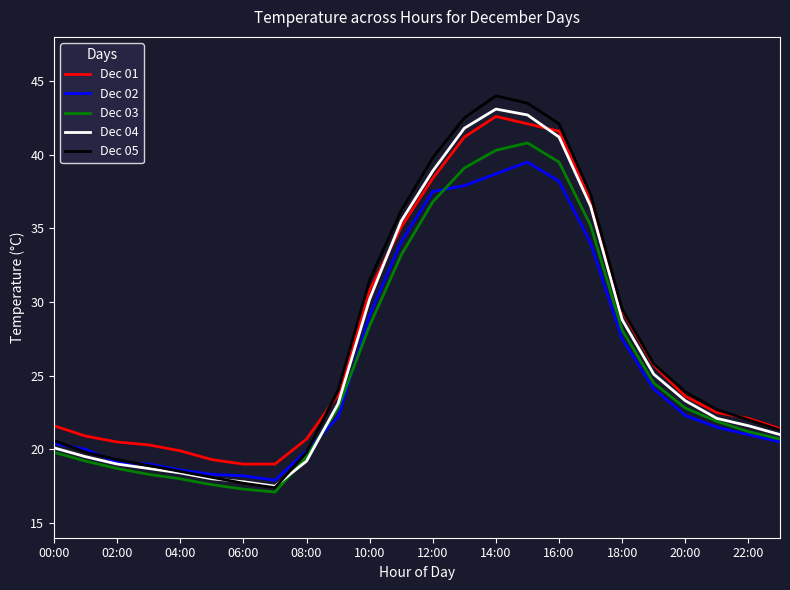

True or false: Dec 02 and Dec 01 intersect in this chart.

False